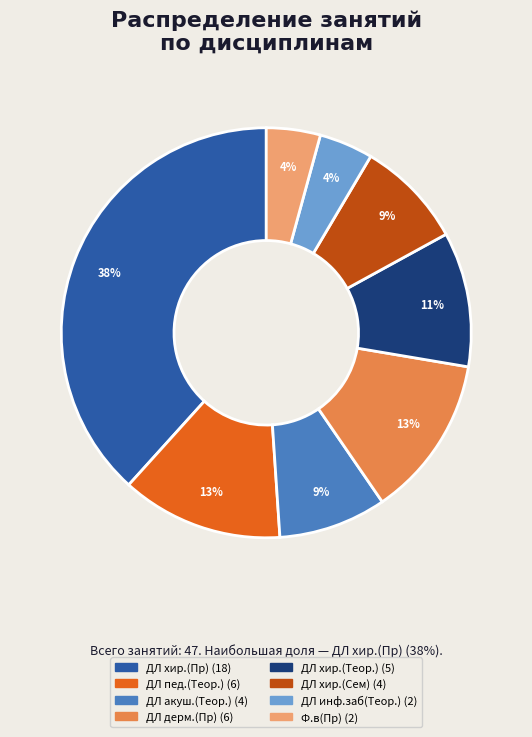

Which has a higher value, ДЛ пед.(Теор.) or Ф.в(Пр)?

ДЛ пед.(Теор.)